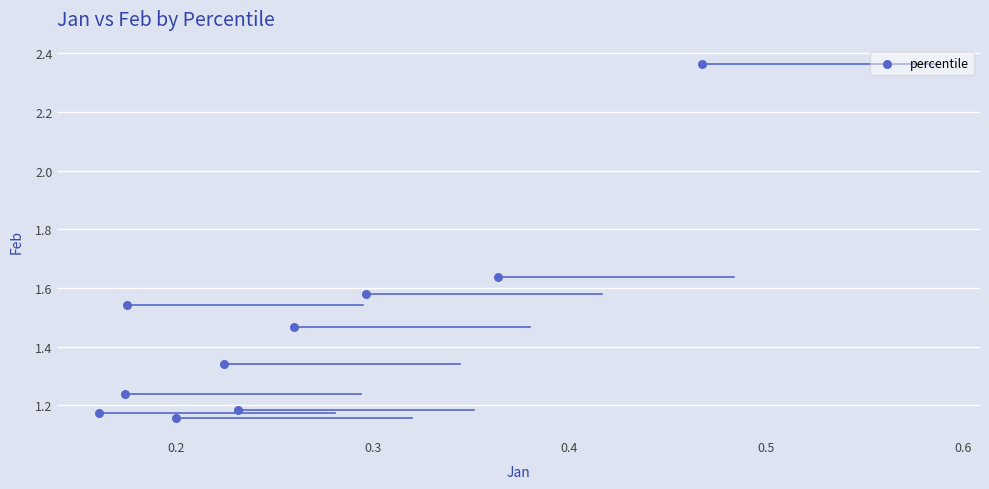

What is the range of X values (max minus min)?

0.3